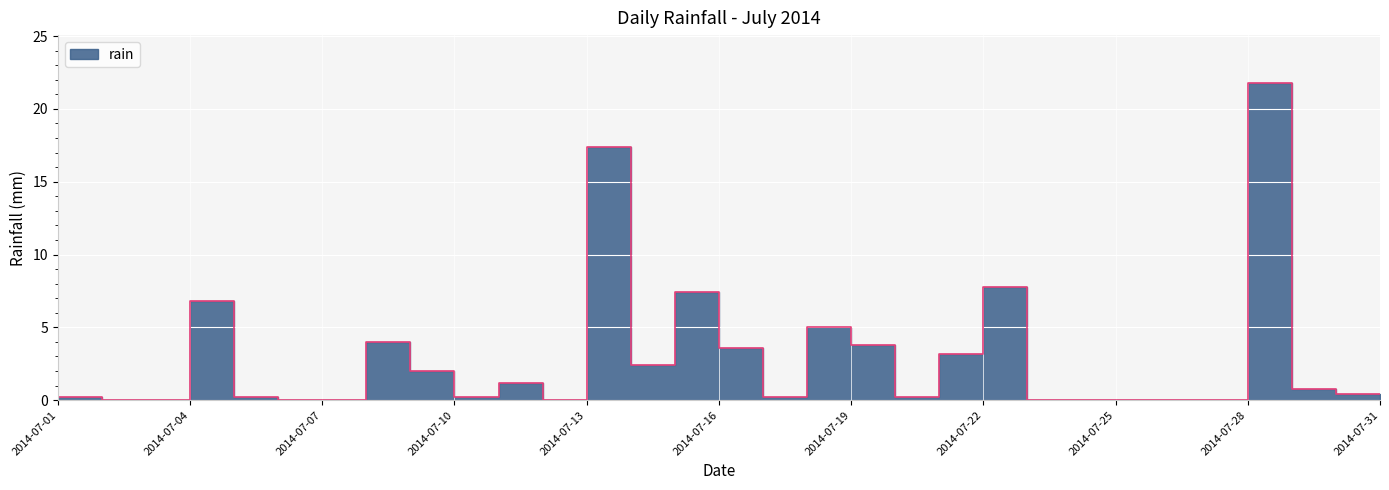

How many series are shown in this chart?

1